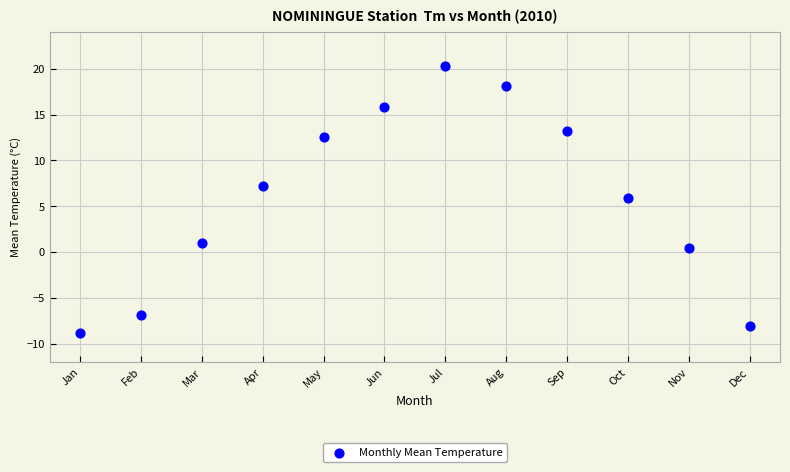

What is the range of X values (max minus min)?

11.0